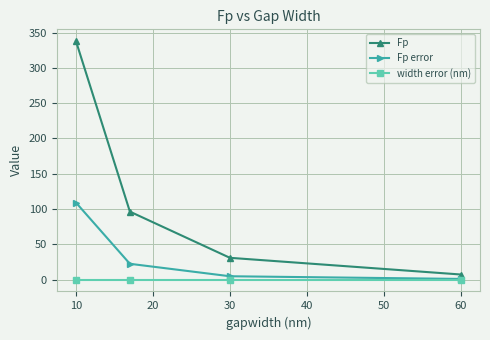

Which series has the largest range (max minus min)?

Fp